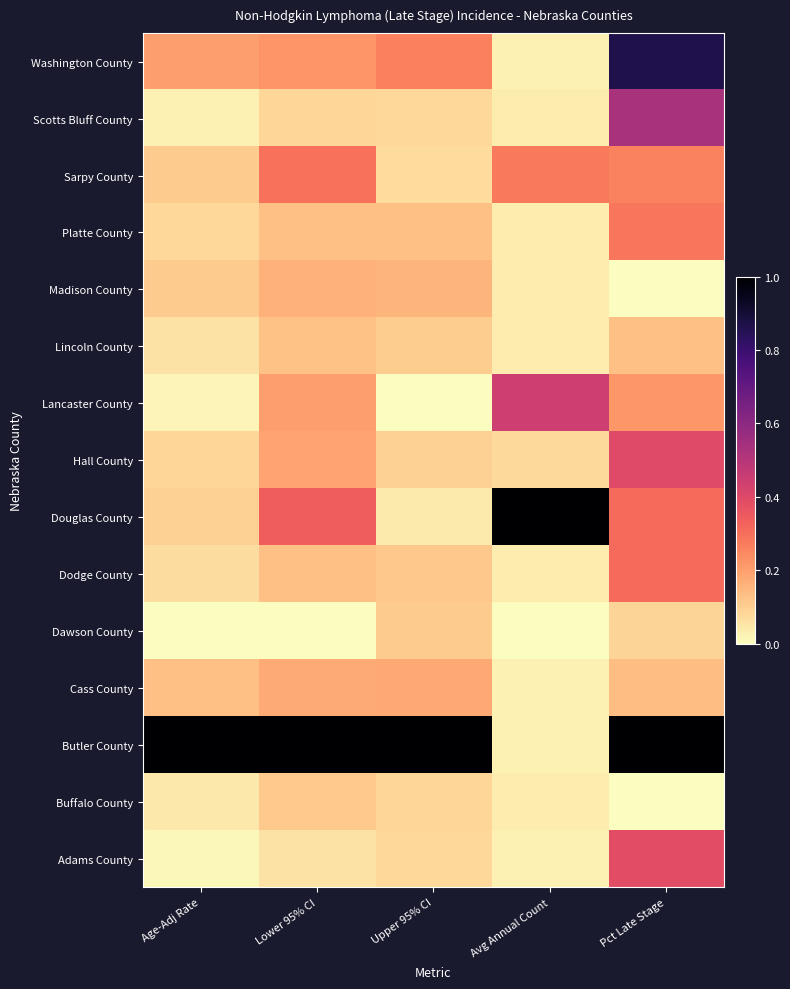

Which series has the largest total across all categories?

Butler County